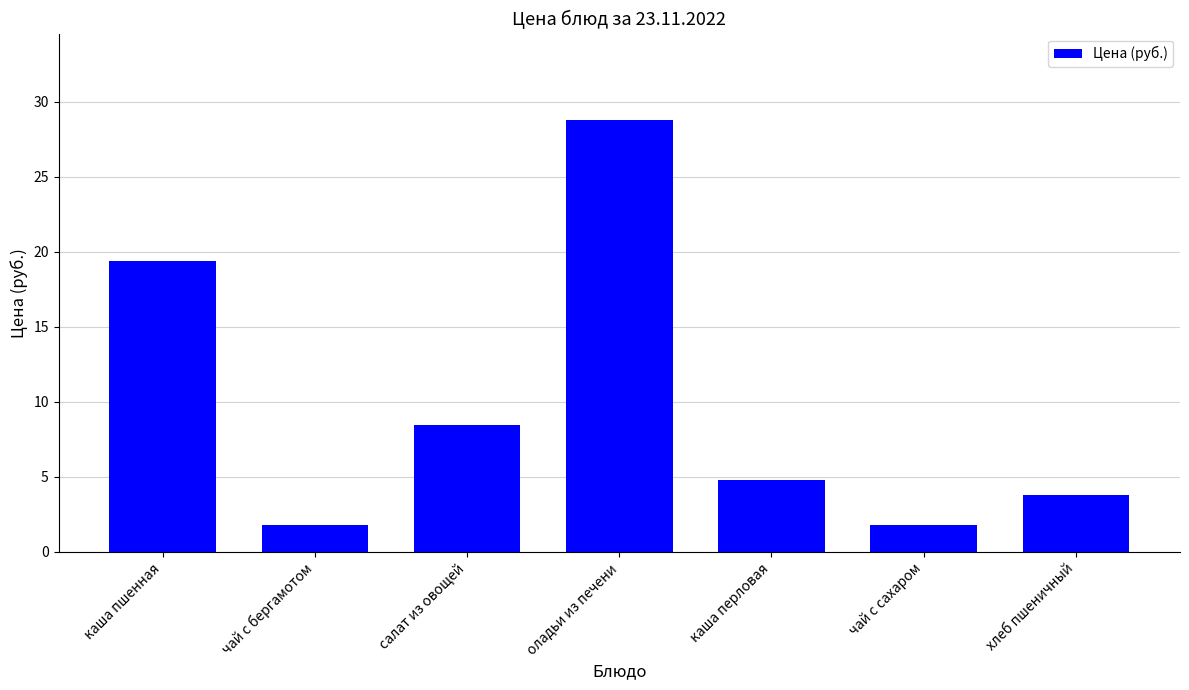

What position from the left is салат из овощей?

3